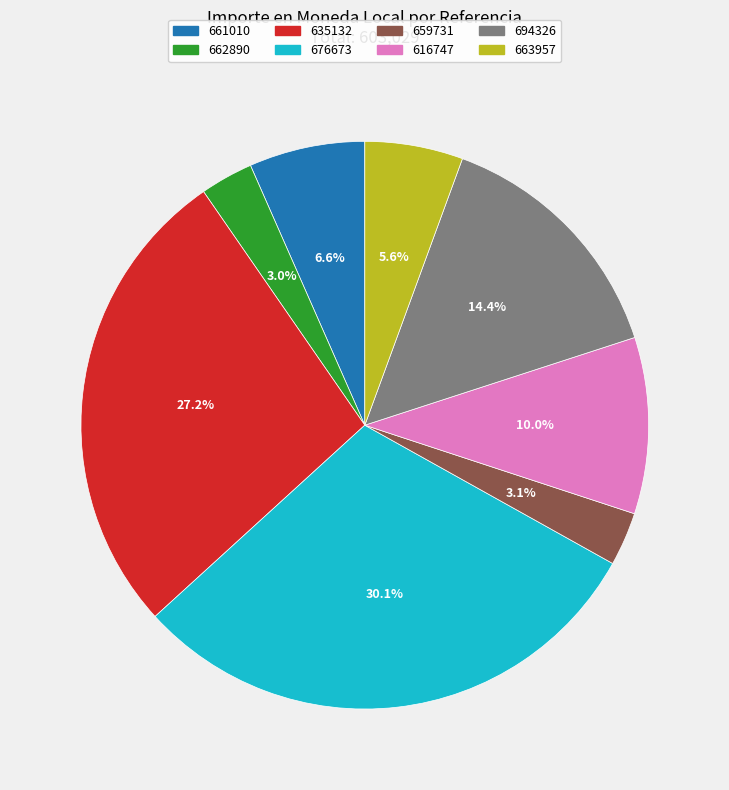

How many segments does this pie chart have?

8